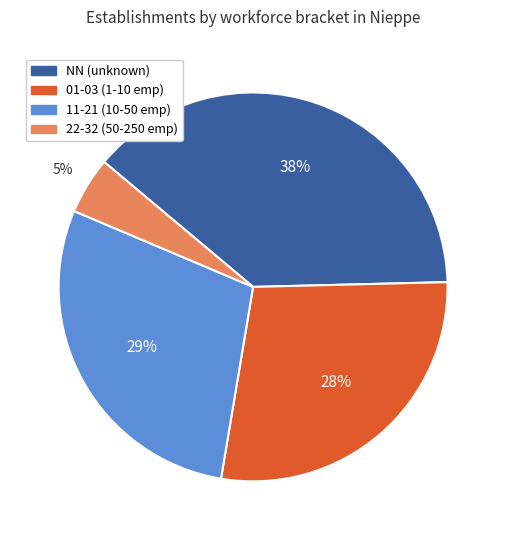

To the nearest percent, what percentage of the pie is NN (unknown)?

38%